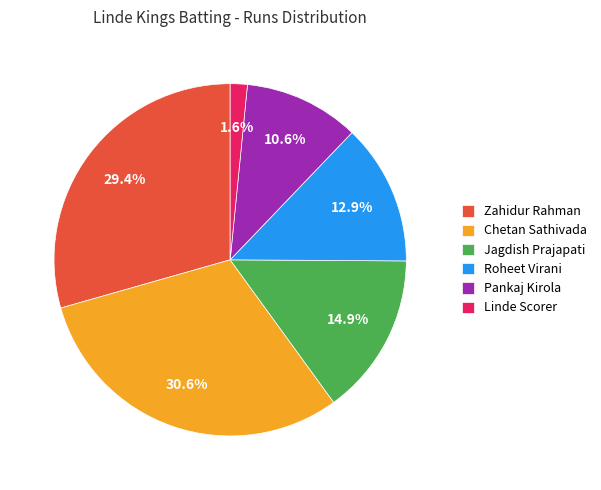

To the nearest percent, what is the difference between the Roheet Virani and Zahidur Rahman slice percentages?

16%